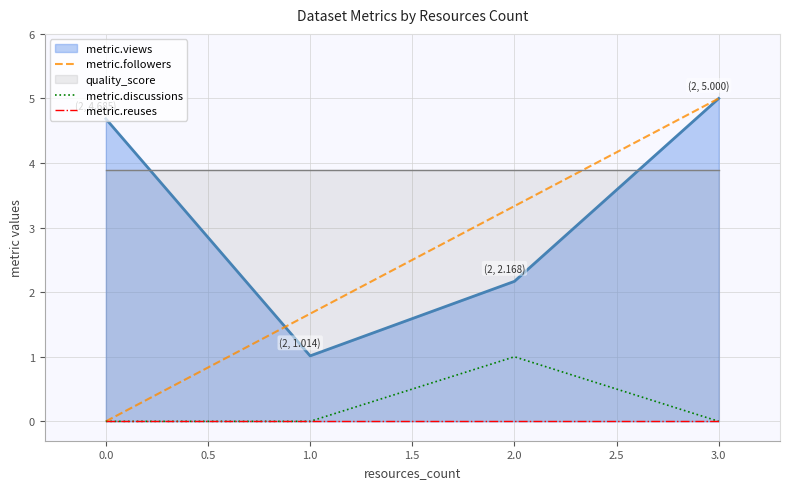

The value of metric.discussions at 0.0 is 0.0. True or false?

True